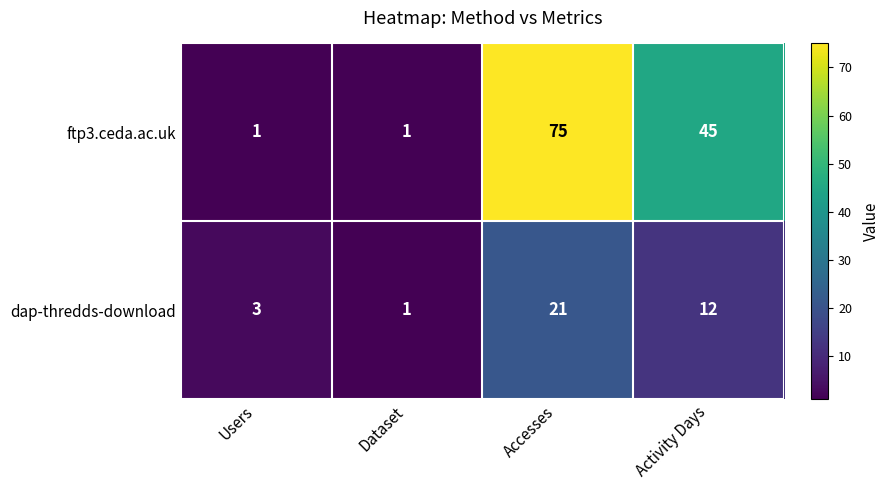

How many distinct data groups are displayed?

2